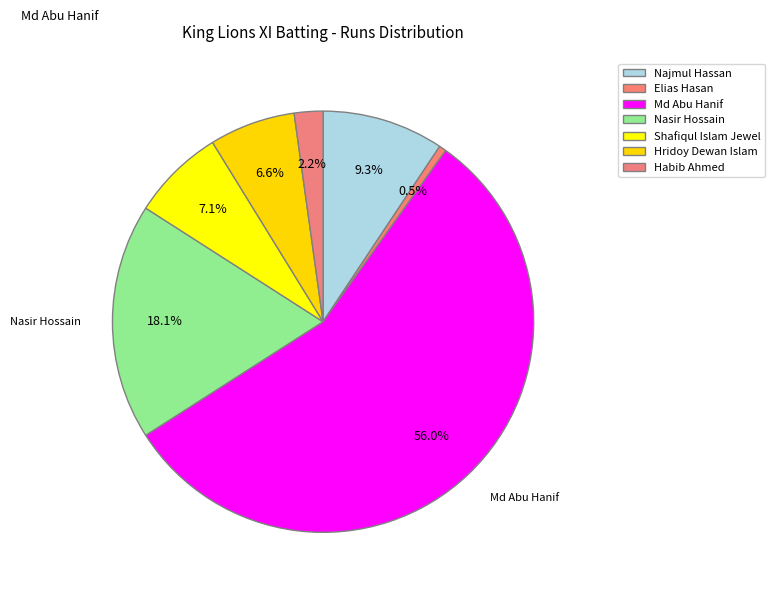

Is Hridoy Dewan Islam the majority of the pie?

No